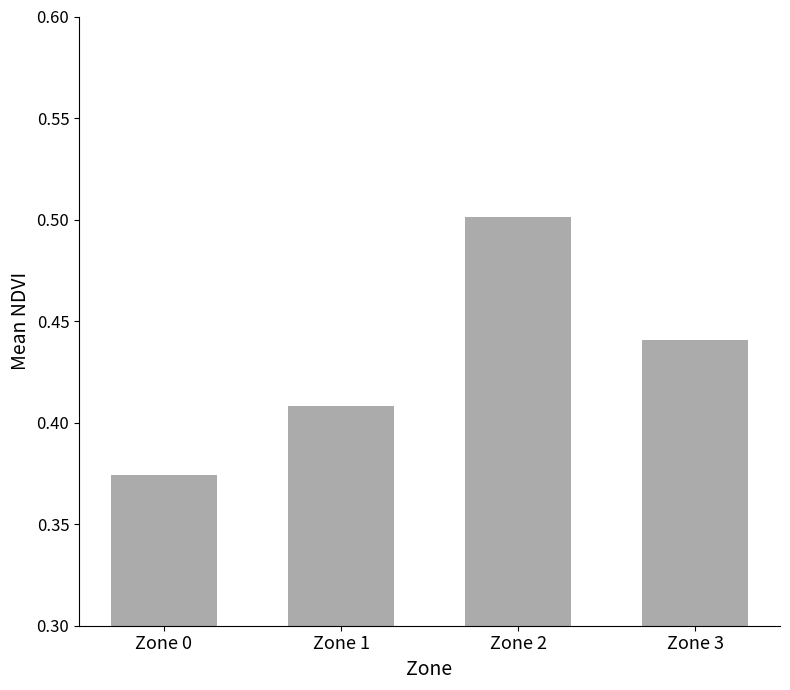

Which label corresponds to the smallest value in the chart?

Zone 0